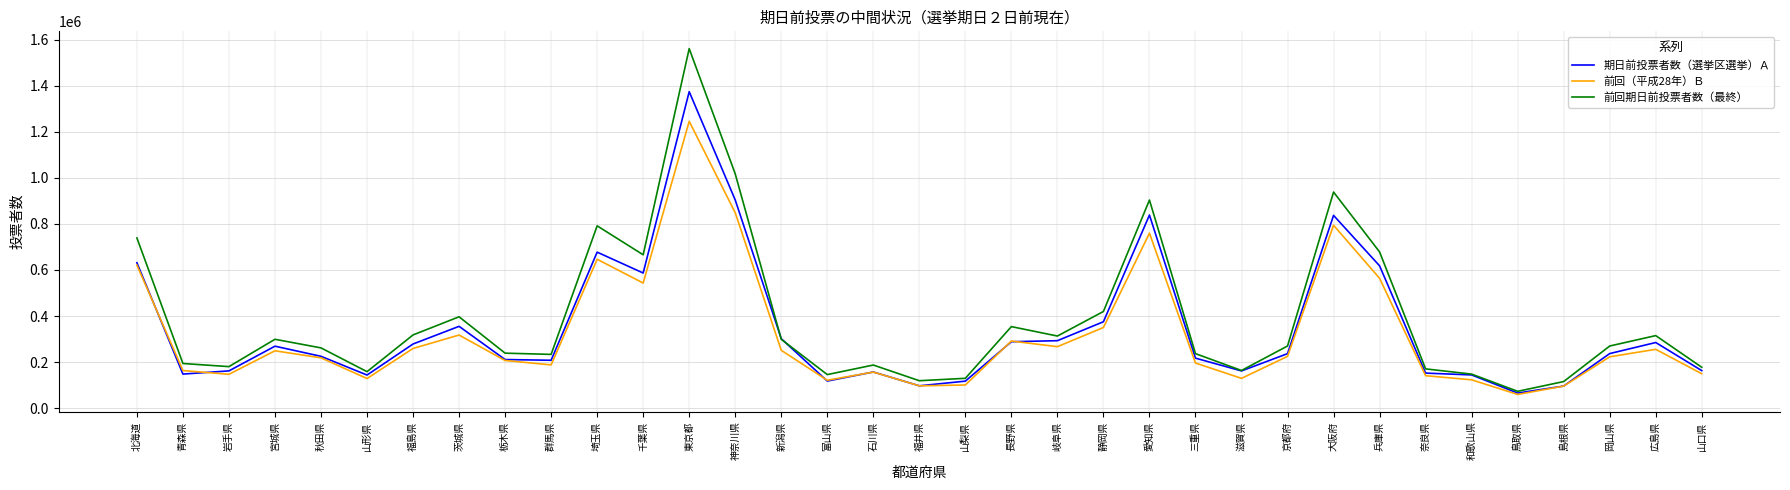

Rank the series at 三重県 from lowest to highest value.

前回（平成28年）Ｂ, 期日前投票者数（選挙区選挙）Ａ, 前回期日前投票者数（最終）